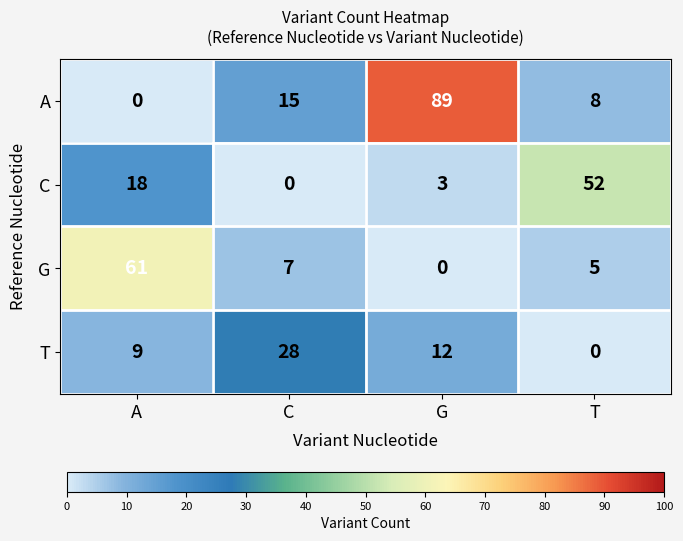

Reading left to right, transcribe all the data shown in this chart.

A: A=0	C=15	G=89	T=8
C: A=18	C=0	G=3	T=52
G: A=61	C=7	G=0	T=5
T: A=9	C=28	G=12	T=0